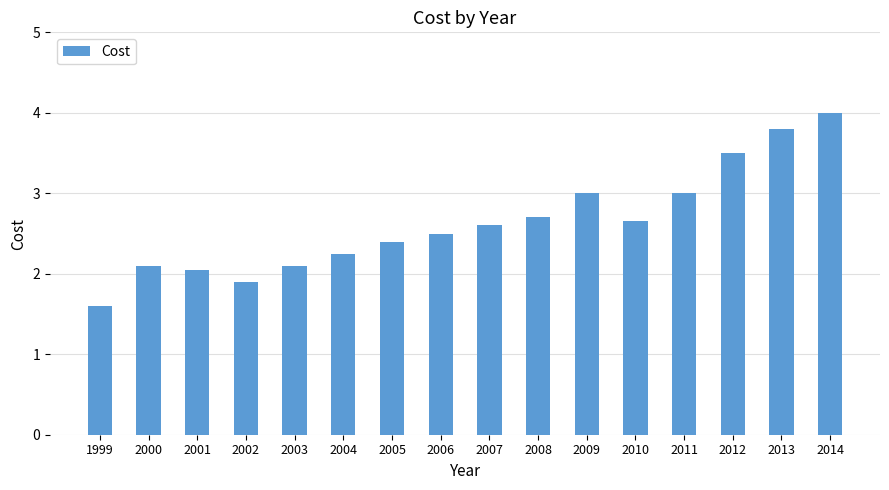

What is the value of the 15th bar from the left?

3.8